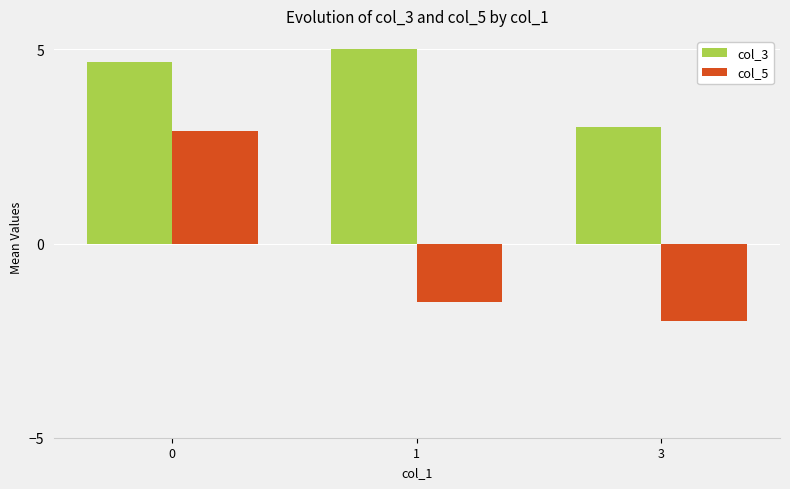

Reading right to left, list all the values displayed in this chart.

col_3: 3=3.0	1=5.0	0=4.7
col_5: 3=-2.0	1=-1.5	0=2.9